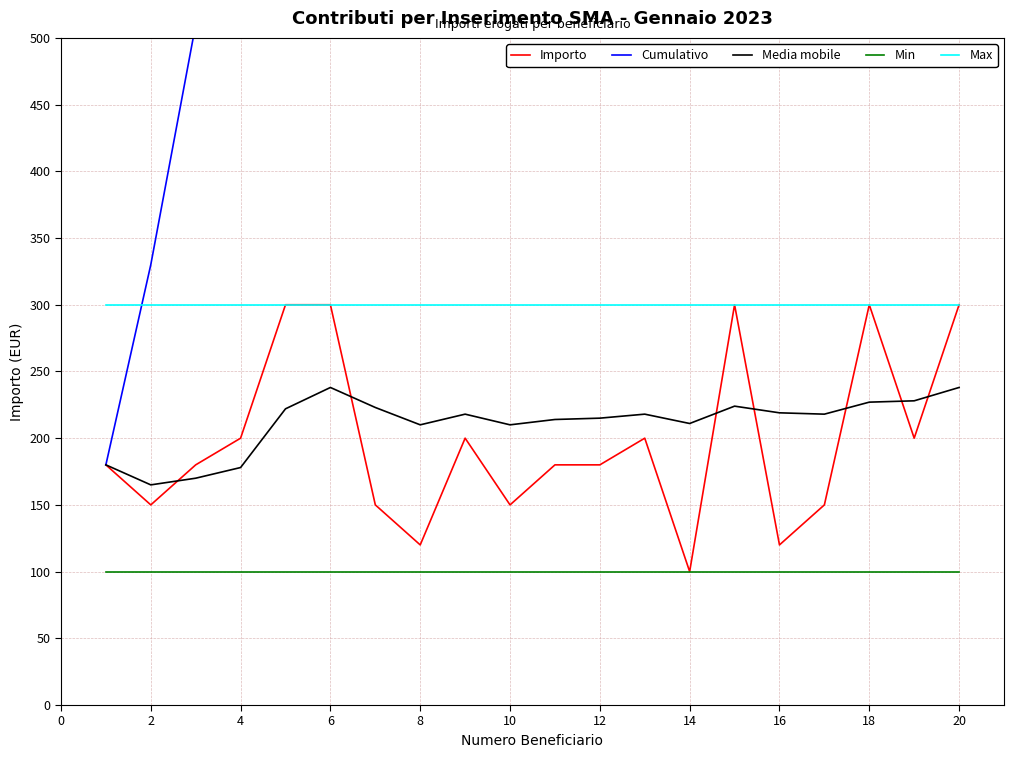

What is the greatest value displayed?

3960